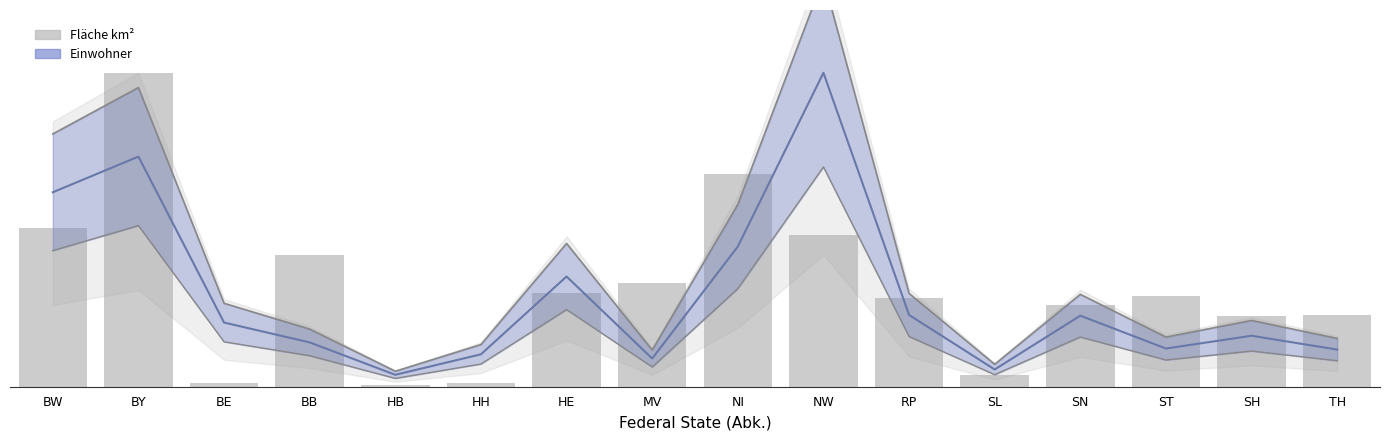

Count the number of categories in the chart.

16